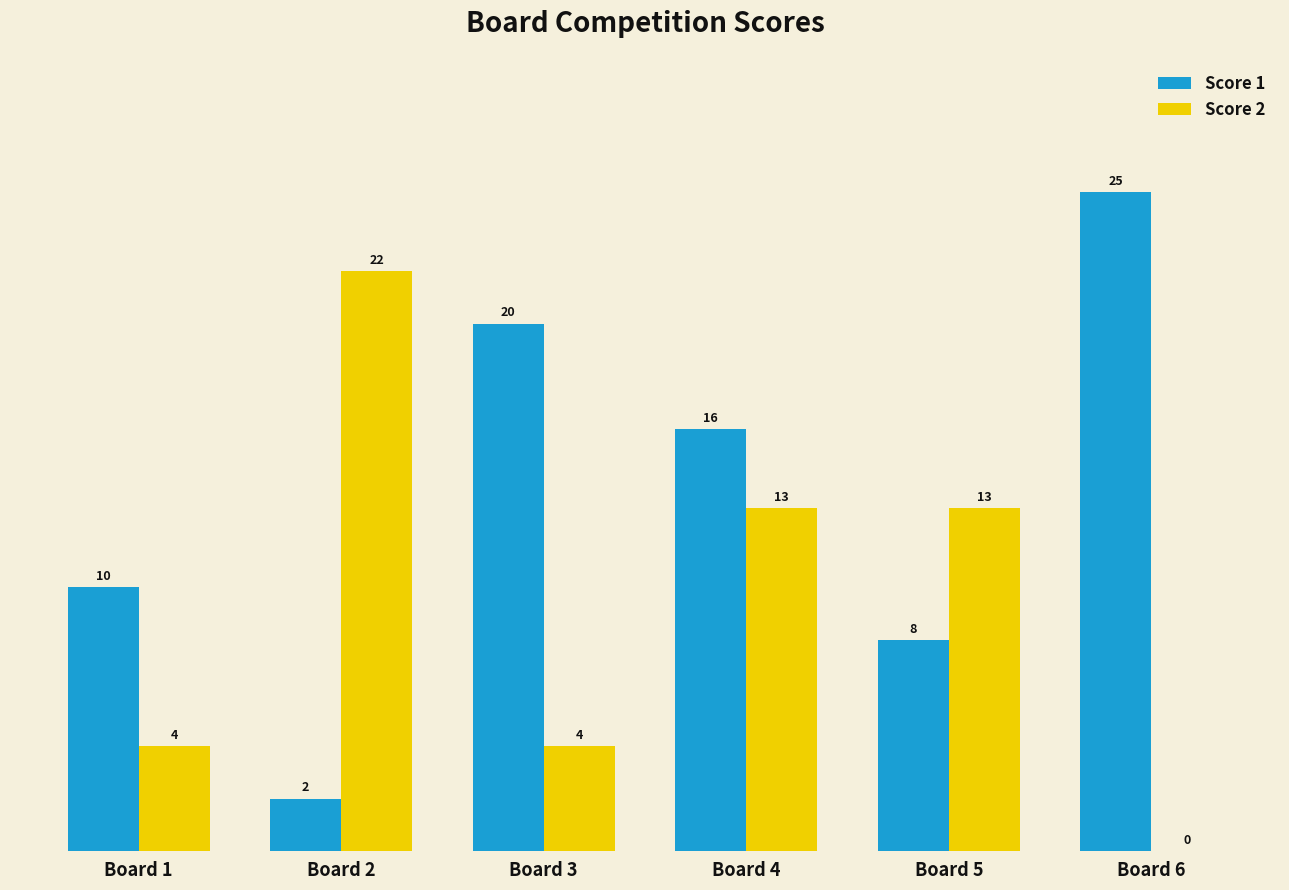

Is the value of Score 2 at Board 4 greater than the value of Score 1 at Board 2?

Yes